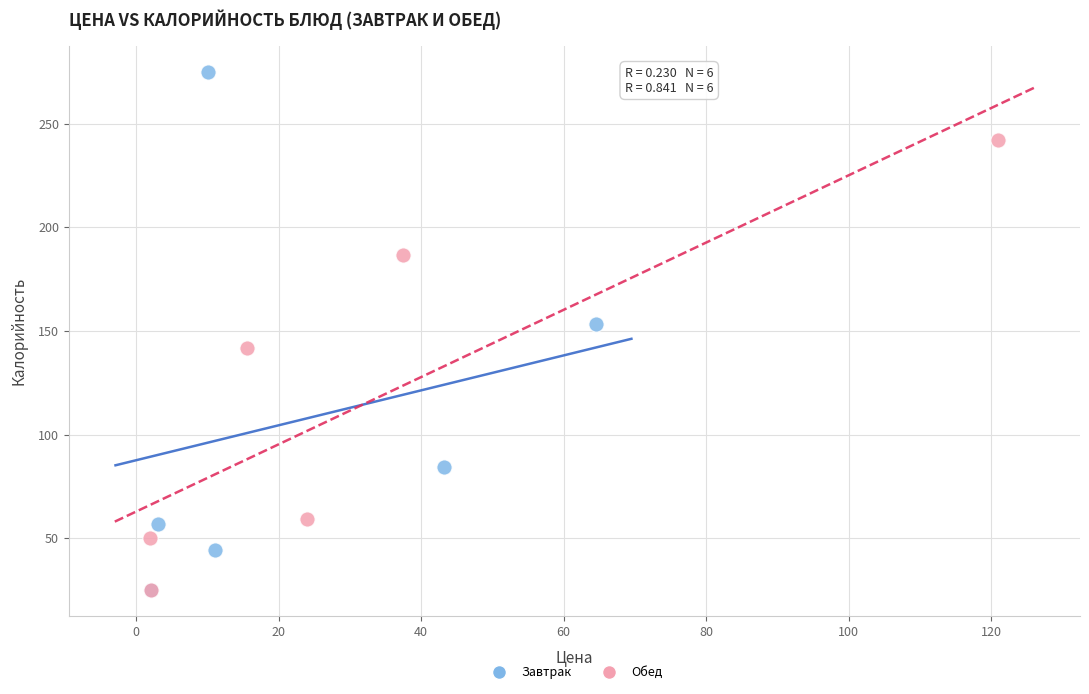

Which series contains the highest Y value?

Завтрак